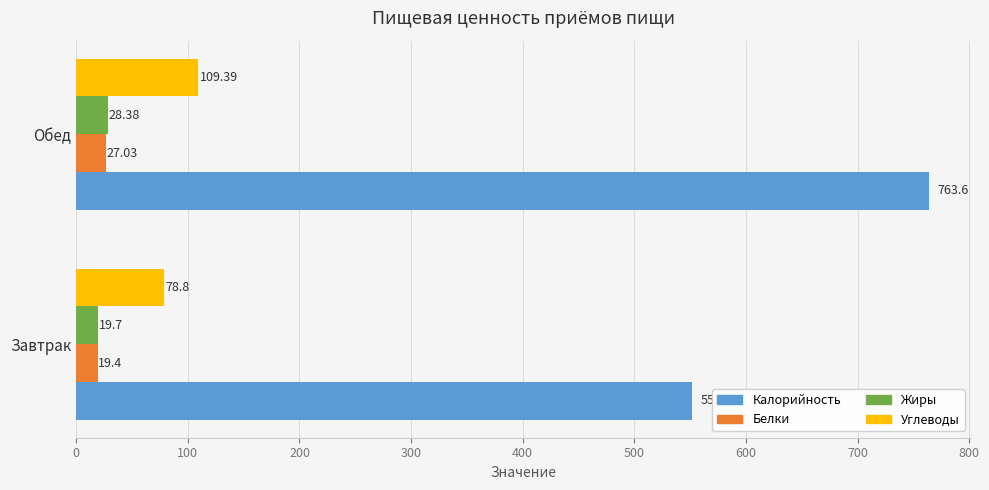

Where is Белки nearest to the value 23?

Завтрак